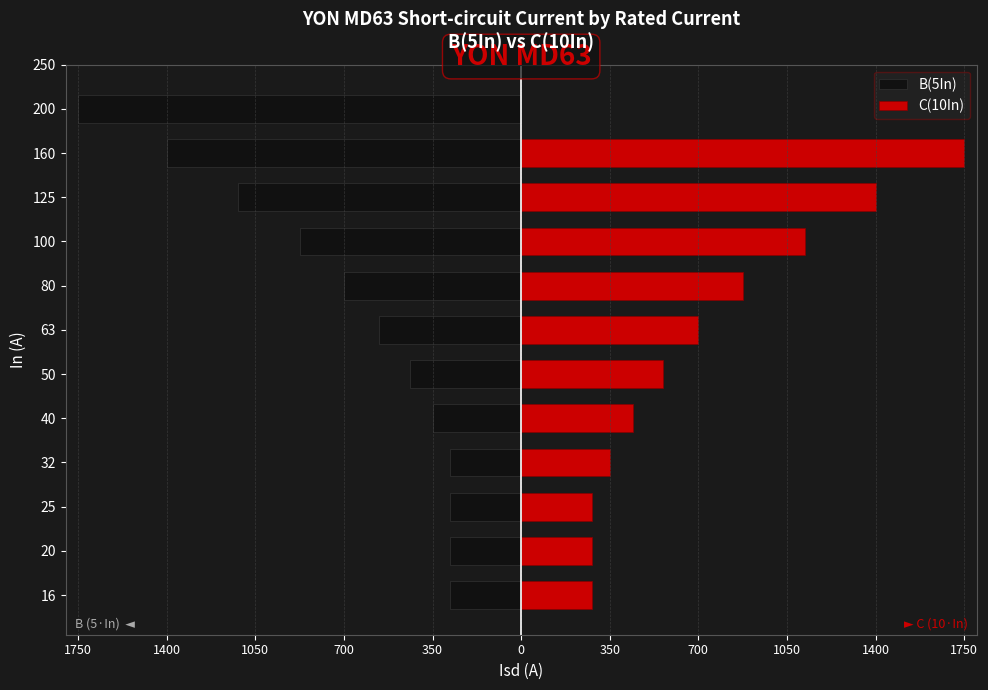

Which series changed the most between 16 and 50?

C(10In)